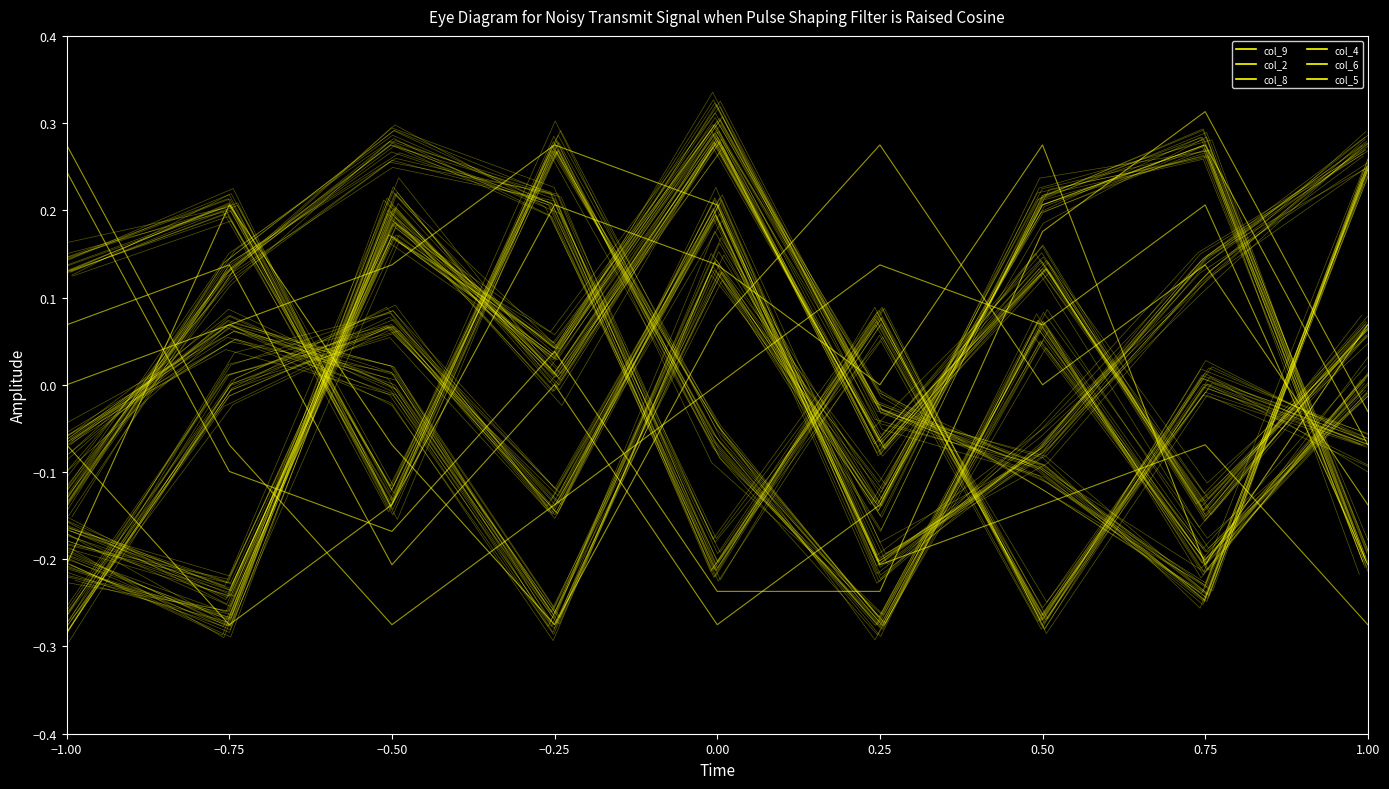

True or false: col_5 has more than 2 interior local peaks.

True